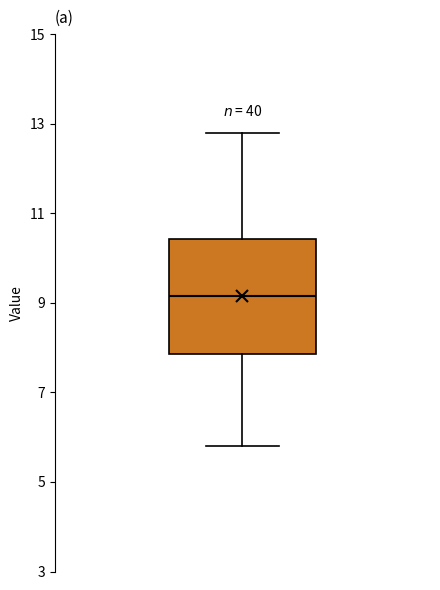

Read this box plot against the y-axis: the position of the median line, the range covered by the box, and the ends of both whiskers. The values are not printed on the chart, so give them approximately, as read against the axis.

median 9.2, box 7.8 to 10.4, whiskers 5.8 to 12.8